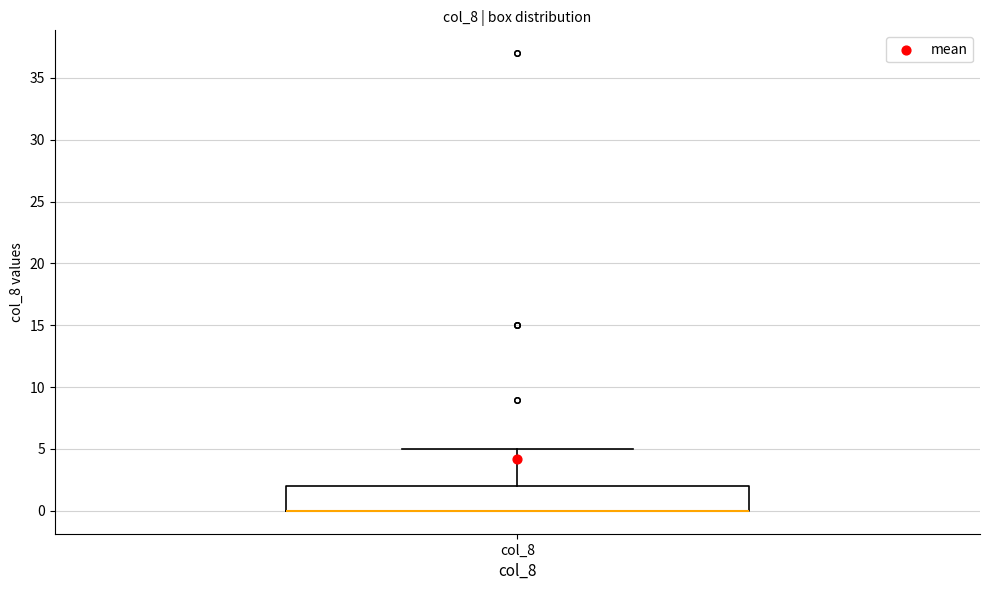

Transcribe this box plot: give where the median line is, the range the box spans, and where the two whiskers end, as read against the y-axis. The values are not printed on the chart, so give them approximately, as read against the axis.

median 0 (drawn on the box's lower edge), box 0 to 2, whiskers 0 to 5